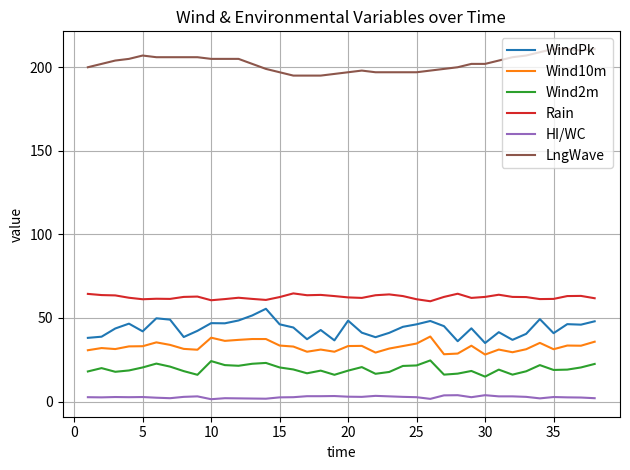

True or false: Rain and Wind10m intersect in this chart.

False